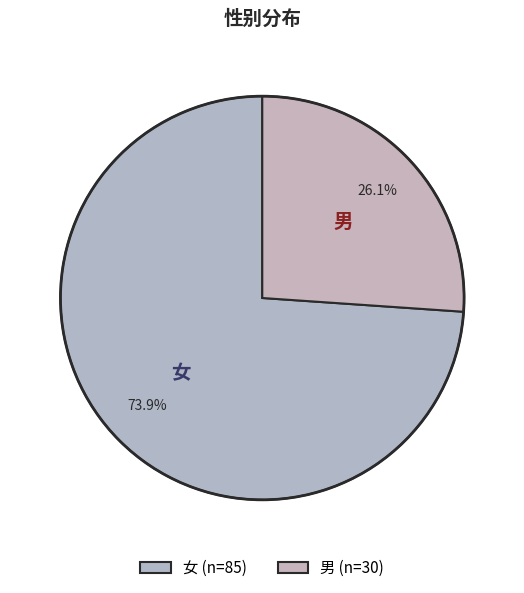

To the nearest percent, what portion does 女 represent?

74%